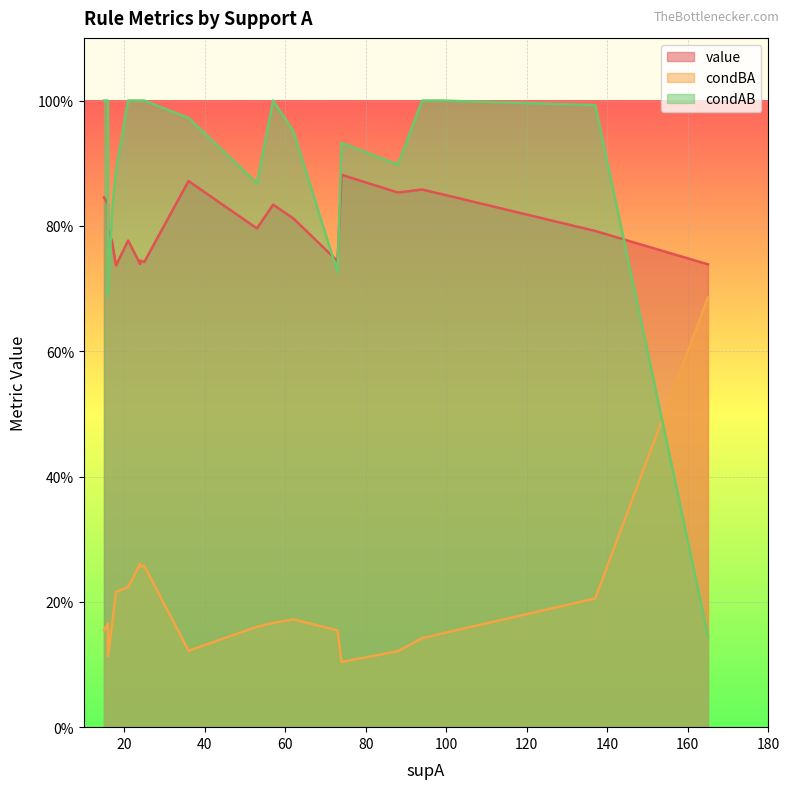

Between 15 and 16, which is larger?

15